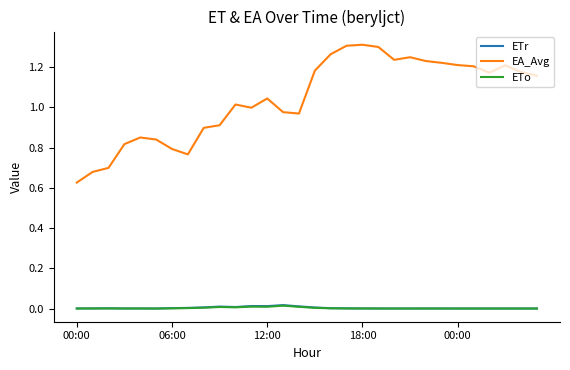

Which series has the largest total across all categories?

EA_Avg